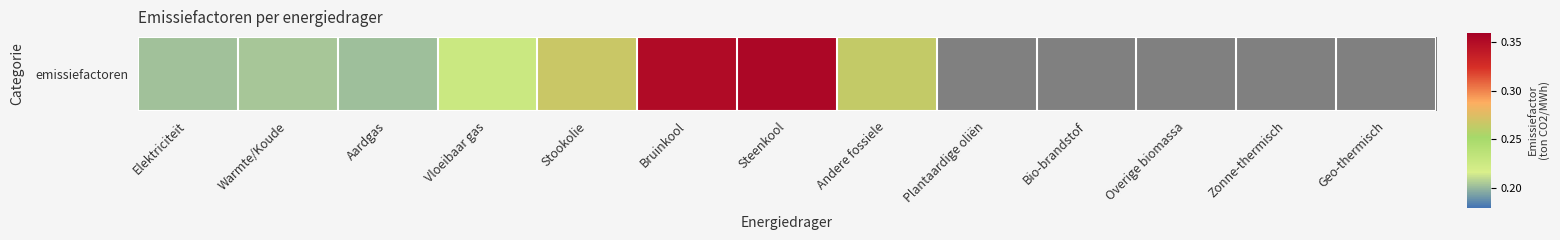

Count the values in the range 0 to 1.

13